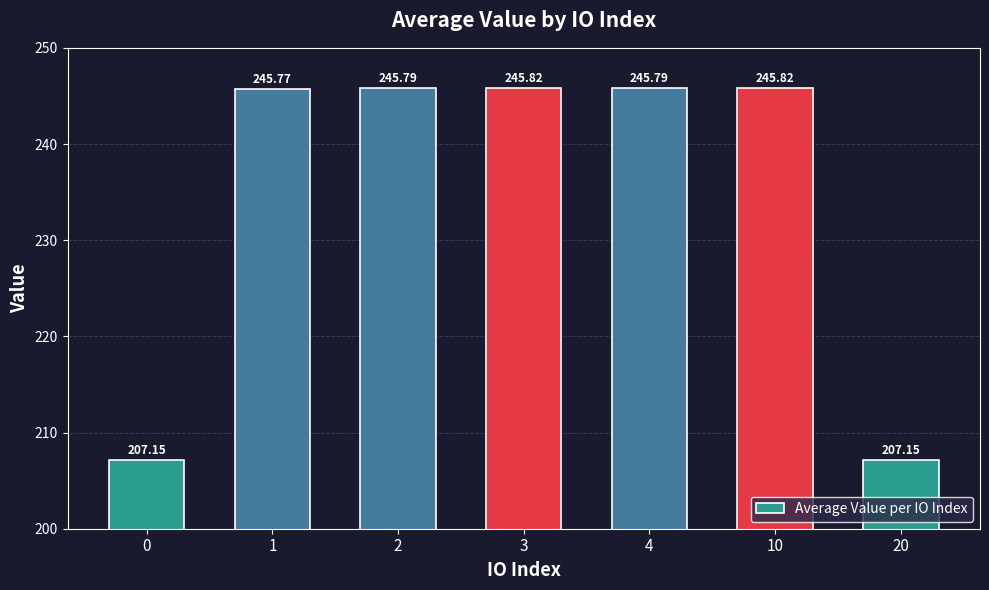

Where does the data first go above 245?

1